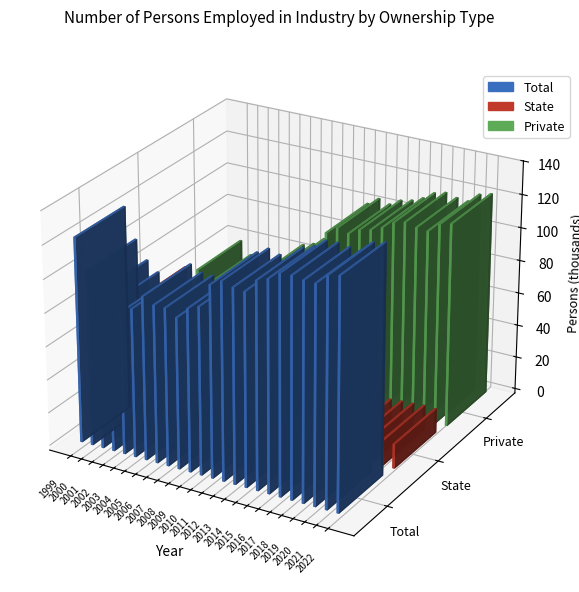

At which label does Private first exceed 100271?

2012